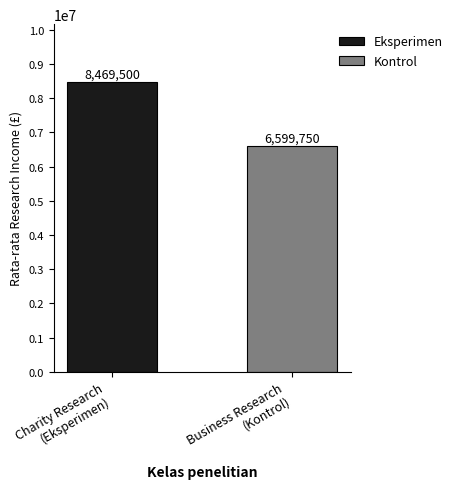

Count the number of categories in the chart.

1